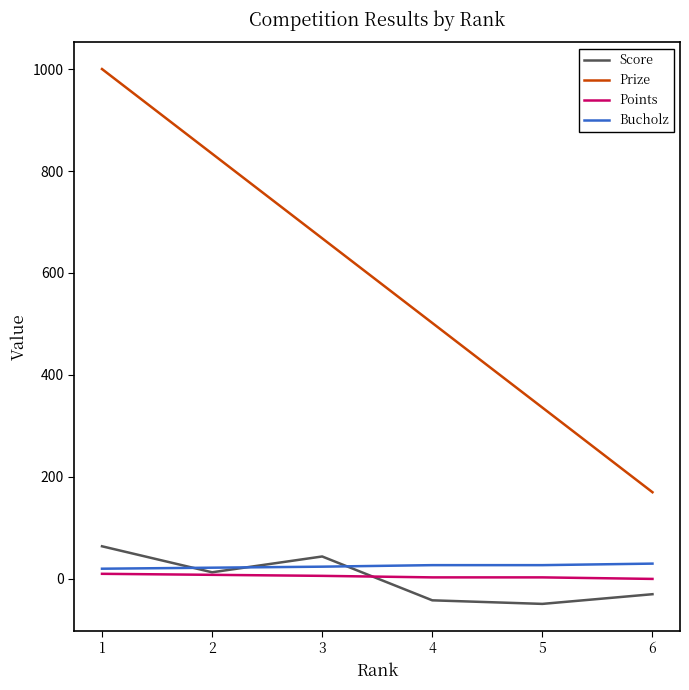

What is the maximum value for Prize?

1000